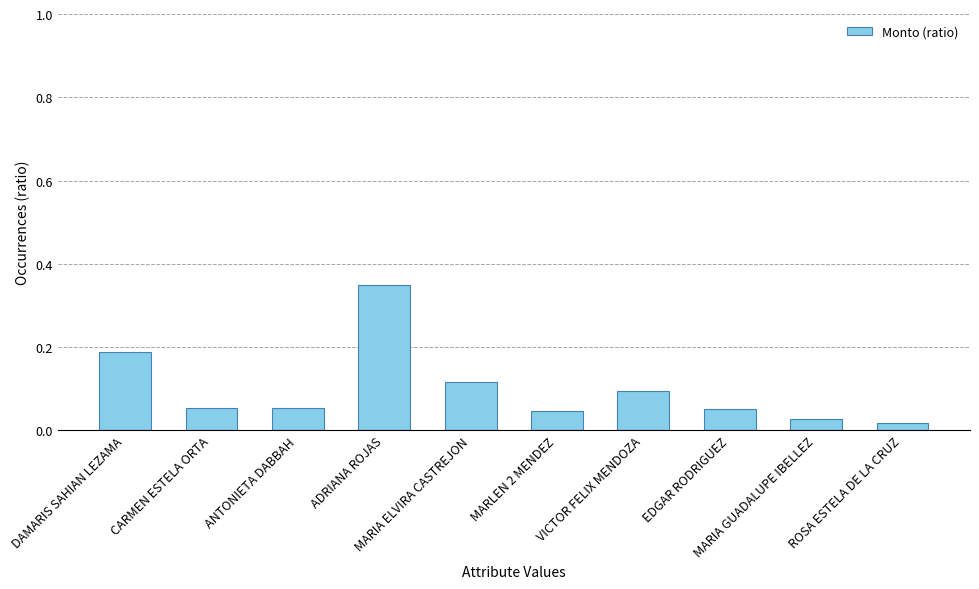

What is the sum of all values?

1.0